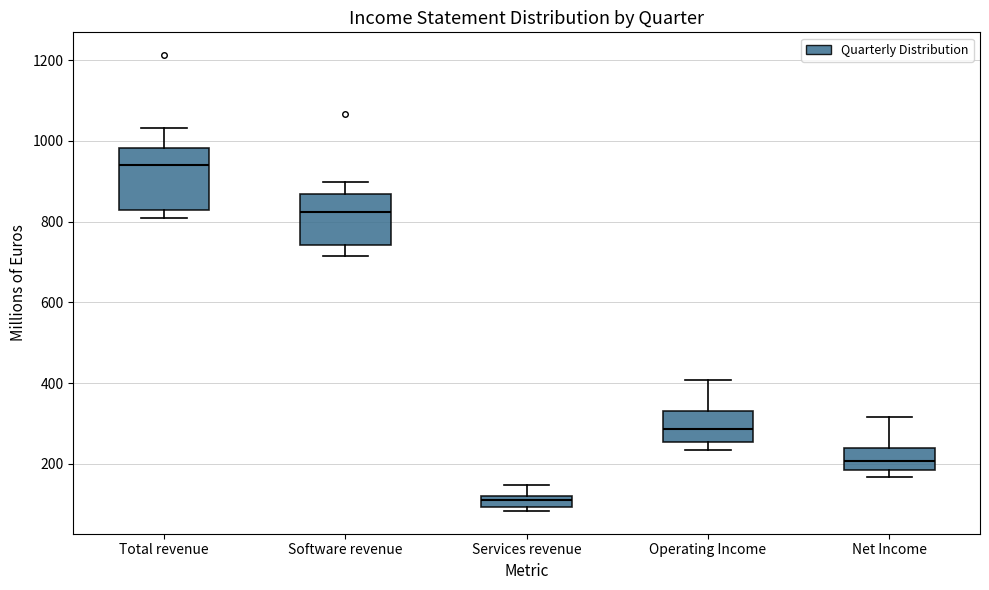

Which box's median line is the highest?

Total revenue